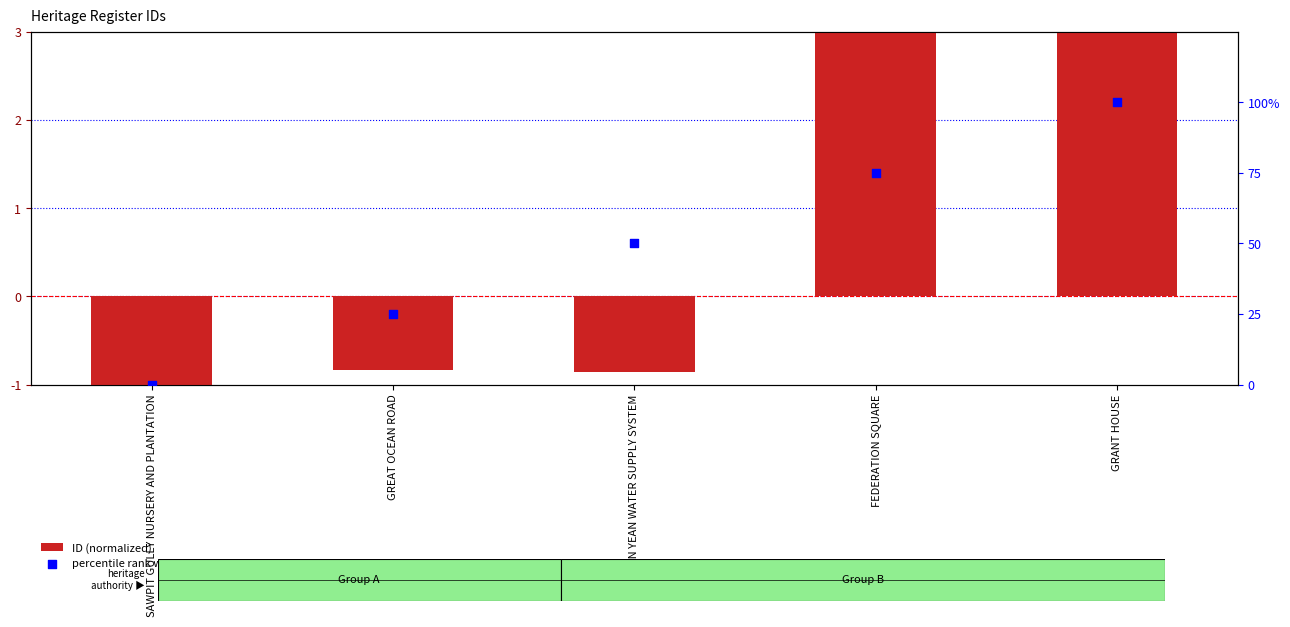

Which series has the largest Y range (max minus min)?

percentile rank within the sample